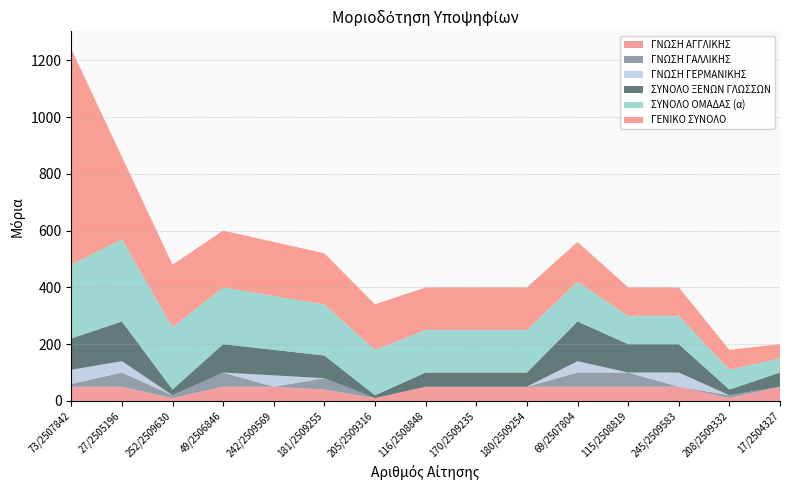

Reading left to right, extract all data points from this chart.

ΓΝΩΣΗ ΑΓΓΛΙΚΗΣ: 50	50	10	50	50	40	10	50	50	50	50	50	50	10	50
ΓΝΩΣΗ ΓΑΛΛΙΚΗΣ: 10	50	10	50	0	40	0	0	0	0	50	50	0	10	0
ΓΝΩΣΗ ΓΕΡΜΑΝΙΚΗΣ: 50	40	0	0	40	0	0	0	0	0	40	0	50	0	0
ΣΥΝΟΛΟ ΞΕΝΩΝ ΓΛΩΣΣΩΝ: 110	140	20	100	90	80	10	50	50	50	140	100	100	20	50
ΣΥΝΟΛΟ ΟΜΑΔΑΣ (α): 260	290	220	200	190	180	160	150	150	150	140	100	100	70	50
ΓΕΝΙΚΟ ΣΥΝΟΛΟ: 760	290	220	200	190	180	160	150	150	150	140	100	100	70	50